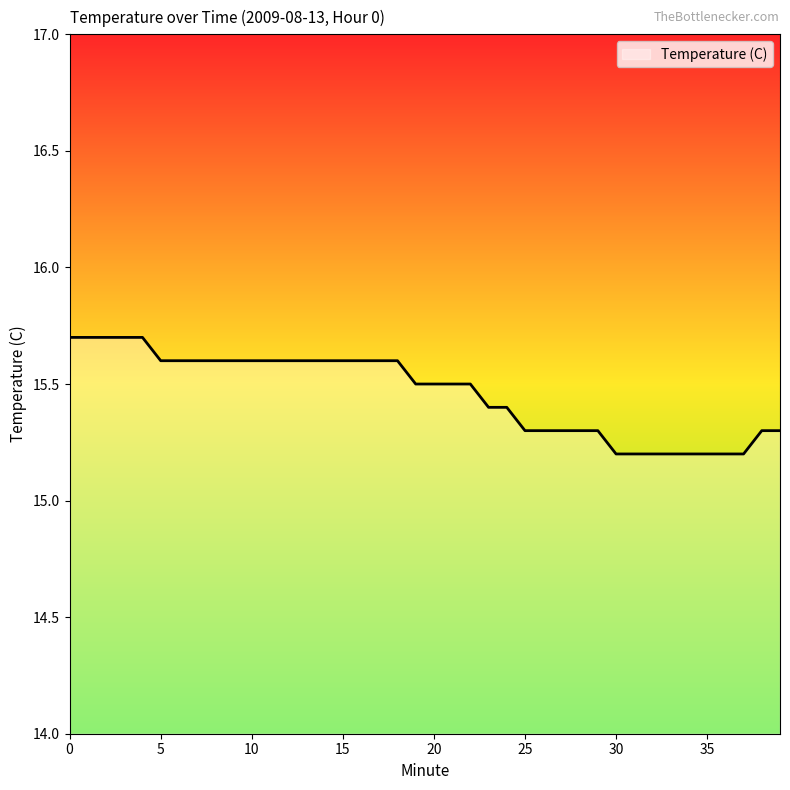

What is the average value?

15.5